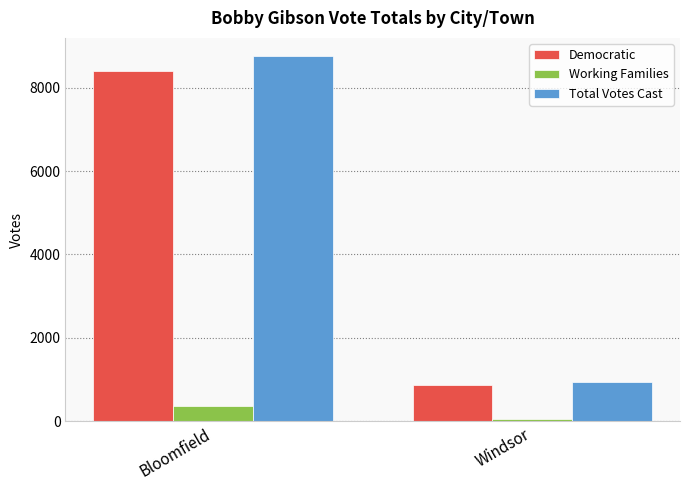

Which series has the largest range (max minus min)?

Total Votes Cast